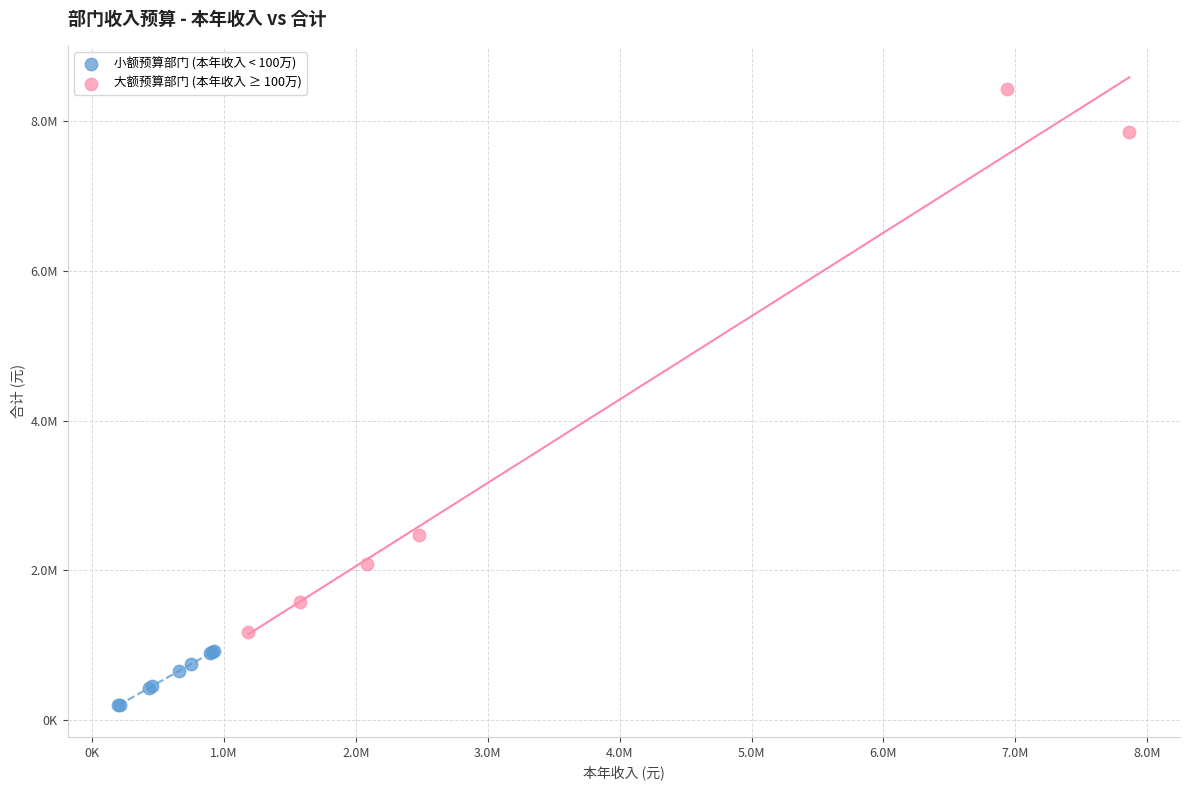

Which series contains the lowest Y value?

小额预算部门 (本年收入 < 100万)